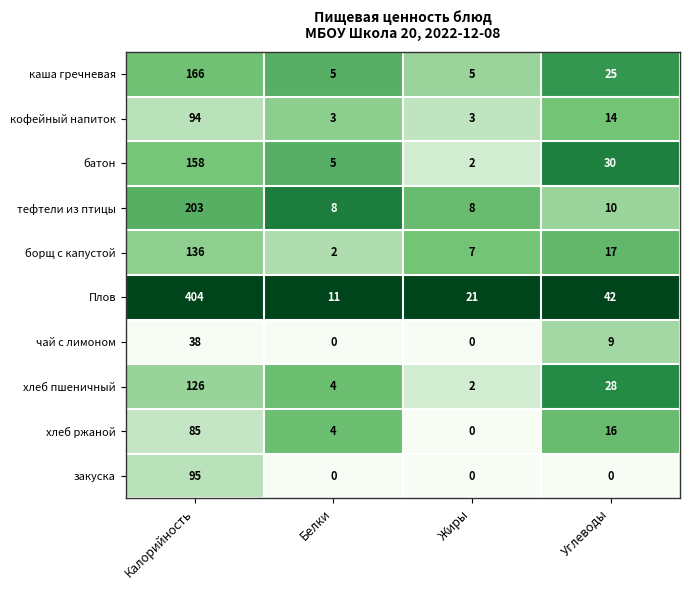

What is the average value of the батон series?

49